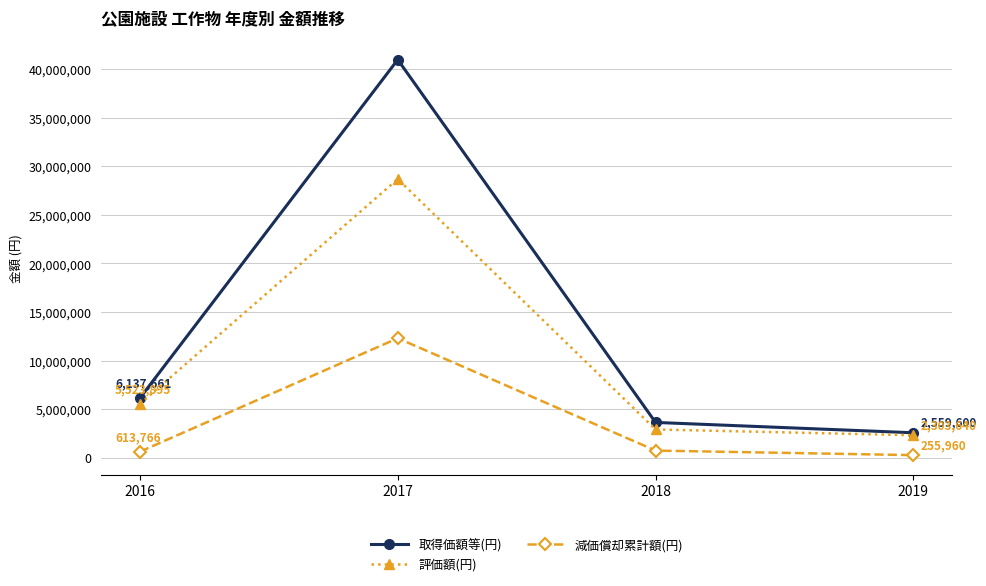

Where is 評価額(円) nearest to the value 15496567?

2016